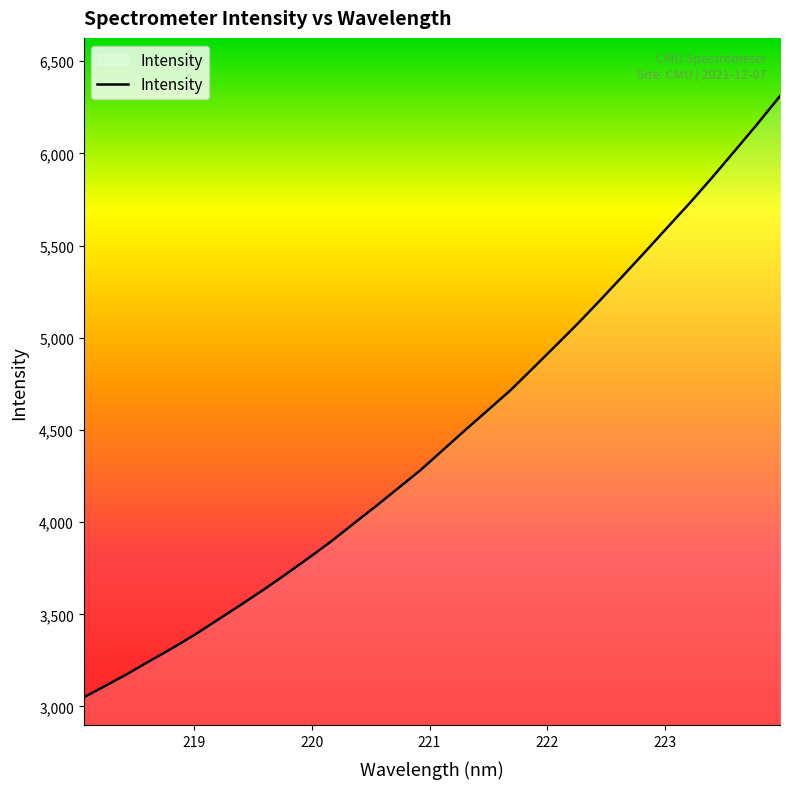

Reading right to left, transcribe all the data shown in this chart.

6311.0	6161.0	6016.1	5872.6	5733.8	5601.2	5467.5	5335.9	5205.6	5078.4	4956.7	4835.9	4716.3	4608.8	4502.0	4392.9	4283.5	4184.9	4086.7	3991.2	3894.5	3805.3	3717.9	3633.2	3552.4	3473.1	3394.0	3320.4	3251.3	3180.6	3114.1	3049.5